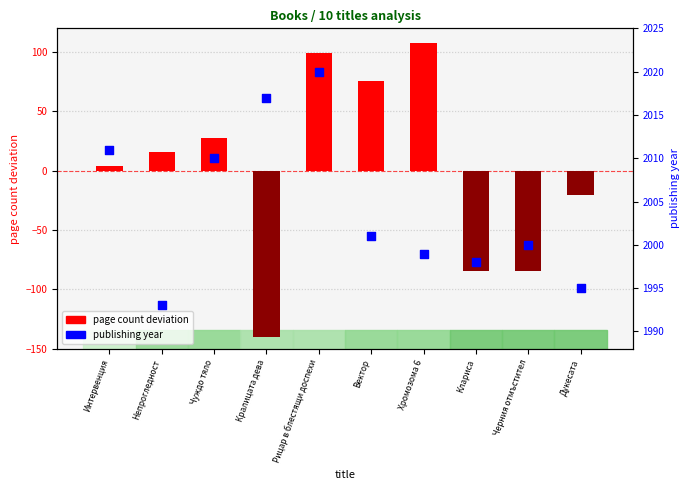

Which series has the largest total across all categories?

publishing year